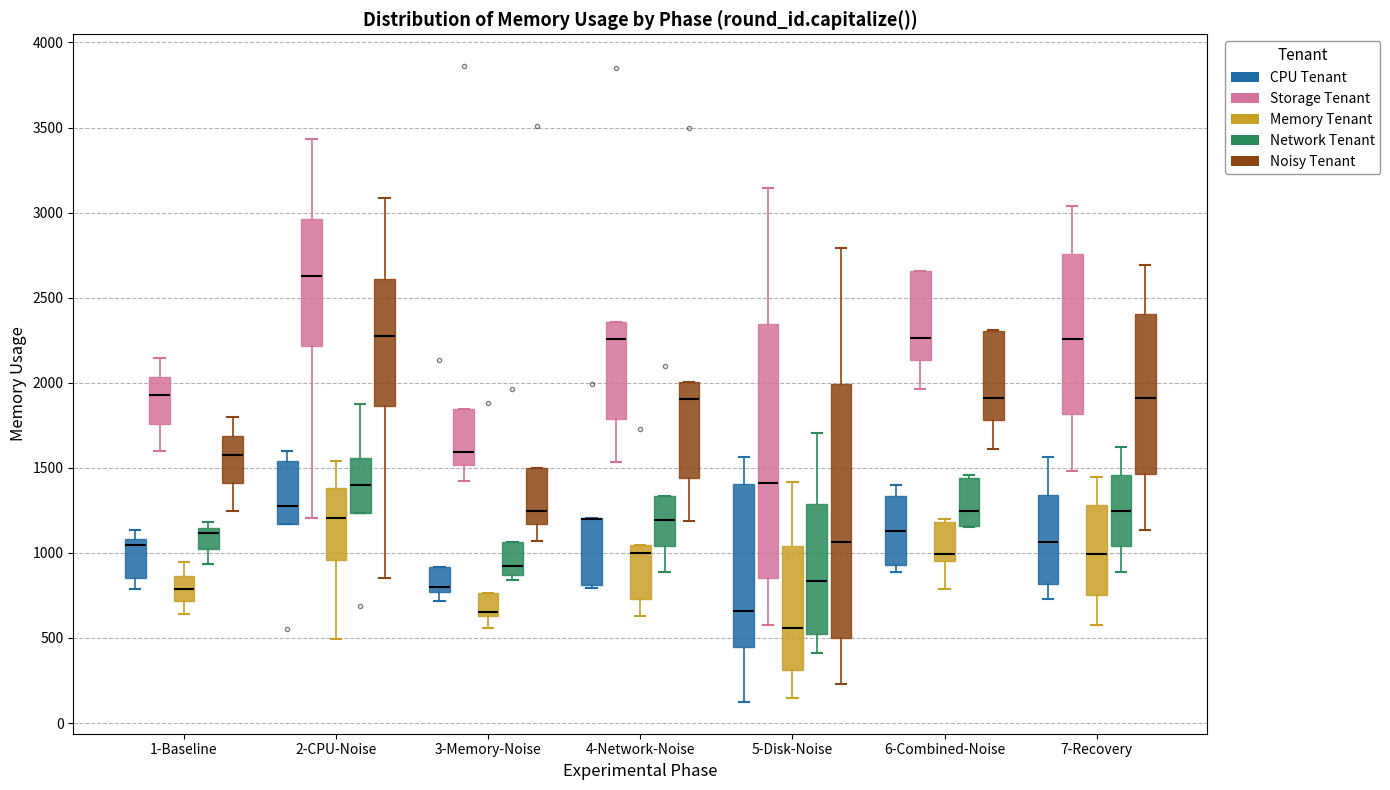

Reading left to right, read every box against the y-axis: the position of its median line, the range the box covers, and the ends of its whiskers. The values are not printed on the chart, so give them approximately, as read against the axis.

1-Baseline (CPU Tenant): median 1050, box 850 to 1100, whiskers 800 to 1150
1-Baseline (Storage Tenant): median 1950, box 1750 to 2050, whiskers 1600 to 2150
1-Baseline (Memory Tenant): median 800, box 700 to 850, whiskers 650 to 950
1-Baseline (Network Tenant): median 1100, box 1000 to 1150, whiskers 950 to 1200
1-Baseline (Noisy Tenant): median 1600, box 1400 to 1700, whiskers 1250 to 1800
2-CPU-Noise (CPU Tenant): median 1250, box 1150 to 1550, whiskers 1150 to 1600
2-CPU-Noise (Storage Tenant): median 2650, box 2200 to 2950, whiskers 1200 to 3450
2-CPU-Noise (Memory Tenant): median 1200, box 950 to 1400, whiskers 500 to 1550
2-CPU-Noise (Network Tenant): median 1400, box 1250 to 1550, whiskers 1250 to 1850
2-CPU-Noise (Noisy Tenant): median 2300, box 1850 to 2600, whiskers 850 to 3100
3-Memory-Noise (CPU Tenant): median 800, box 750 to 900, whiskers 700 to 900
3-Memory-Noise (Storage Tenant): median 1600, box 1500 to 1850, whiskers 1400 to 1850
3-Memory-Noise (Memory Tenant): median 650 (just above the box's lower edge), box 650 to 750, whiskers 550 to 750
3-Memory-Noise (Network Tenant): median 900, box 850 to 1050, whiskers 850 (just below the box's lower edge) to 1050
3-Memory-Noise (Noisy Tenant): median 1250, box 1150 to 1500, whiskers 1050 to 1500
4-Network-Noise (CPU Tenant): median 1200 (drawn on the box's upper edge), box 800 to 1200, whiskers 800 (just below the box's lower edge) to 1200
4-Network-Noise (Storage Tenant): median 2250, box 1800 to 2350, whiskers 1550 to 2350
4-Network-Noise (Memory Tenant): median 1000, box 750 to 1050, whiskers 650 to 1050
4-Network-Noise (Network Tenant): median 1200, box 1050 to 1350, whiskers 900 to 1350
4-Network-Noise (Noisy Tenant): median 1900, box 1450 to 2000, whiskers 1200 to 2000
5-Disk-Noise (CPU Tenant): median 650, box 450 to 1400, whiskers 100 to 1550
5-Disk-Noise (Storage Tenant): median 1400, box 850 to 2350, whiskers 600 to 3150
5-Disk-Noise (Memory Tenant): median 550, box 300 to 1050, whiskers 150 to 1400
5-Disk-Noise (Network Tenant): median 850, box 500 to 1300, whiskers 400 to 1700
5-Disk-Noise (Noisy Tenant): median 1050, box 500 to 2000, whiskers 250 to 2800
6-Combined-Noise (CPU Tenant): median 1150, box 950 to 1350, whiskers 900 to 1400
6-Combined-Noise (Storage Tenant): median 2250, box 2150 to 2650, whiskers 1950 to 2650
6-Combined-Noise (Memory Tenant): median 1000, box 950 to 1200, whiskers 800 to 1200 (just above the box's upper edge)
6-Combined-Noise (Network Tenant): median 1250, box 1150 to 1450, whiskers 1150 to 1450 (just above the box's upper edge)
6-Combined-Noise (Noisy Tenant): median 1900, box 1800 to 2300, whiskers 1600 to 2300
7-Recovery (CPU Tenant): median 1050, box 800 to 1350, whiskers 750 to 1550
7-Recovery (Storage Tenant): median 2250, box 1800 to 2750, whiskers 1500 to 3050
7-Recovery (Memory Tenant): median 1000, box 750 to 1300, whiskers 600 to 1450
7-Recovery (Network Tenant): median 1250, box 1050 to 1450, whiskers 900 to 1600
7-Recovery (Noisy Tenant): median 1900, box 1450 to 2400, whiskers 1150 to 2700